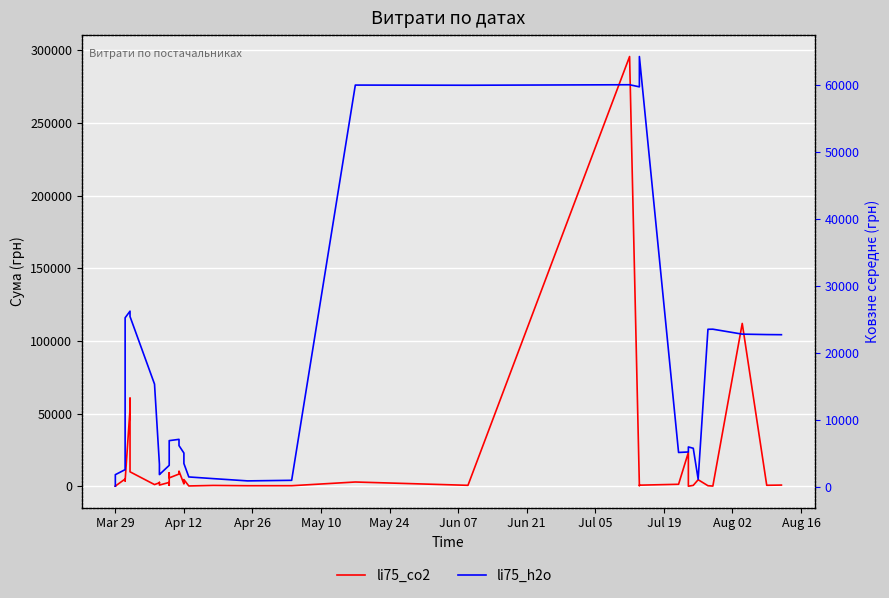

What are all the series names shown in the legend?

li75_co2, li75_h2o